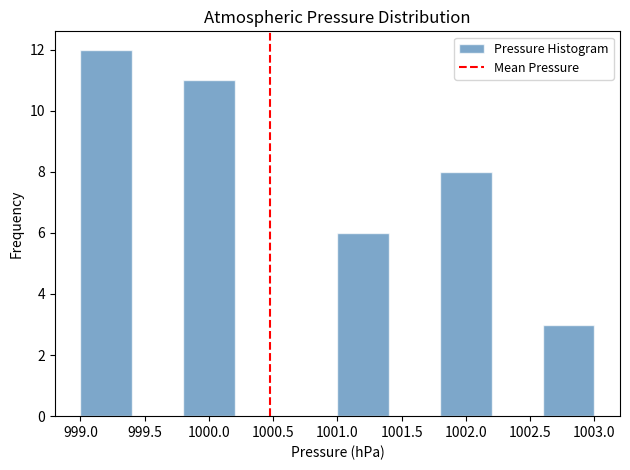

Reading left to right, list every bar in this chart as the range it spans on the x-axis followed by its height. The values are not printed on the chart, so give them approximately, as read against the axis.

999.0 to 999.4: 12
999.4 to 999.8: 0
999.8 to 1000.2: 11
1000.2 to 1000.6: 0
1000.6 to 1001.0: 0
1001.0 to 1001.4: 6
1001.4 to 1001.8: 0
1001.8 to 1002.2: 8
1002.2 to 1002.6: 0
1002.6 to 1003.0: 3